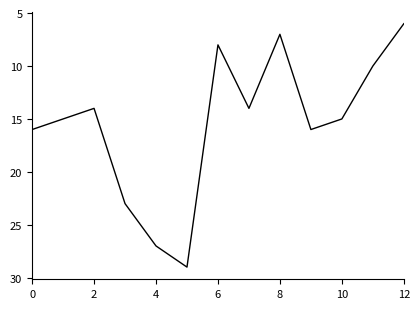

What is the greatest value displayed?

29